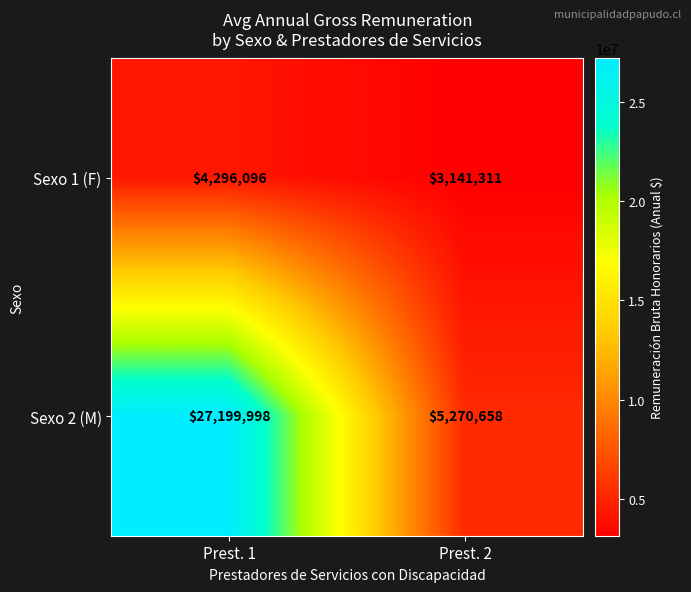

What is the difference between the maximum and minimum values in the Sexo 2 (M) series?

21929340